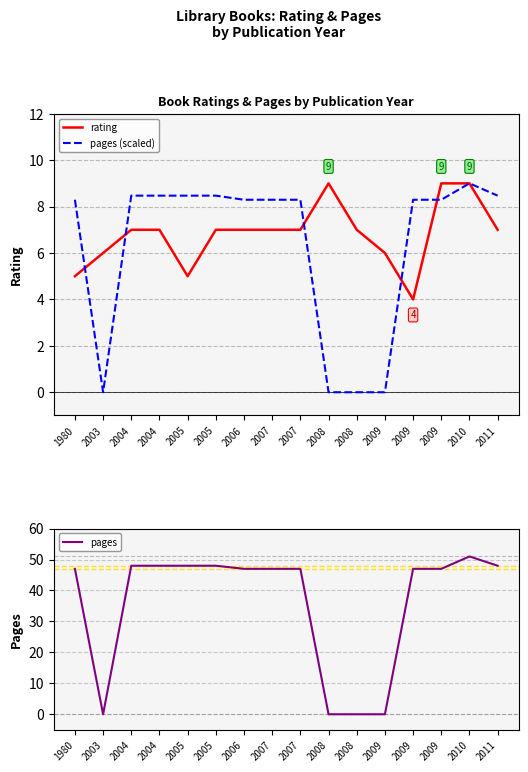

Where do pages and rating first cross each other?

1980 and 2003